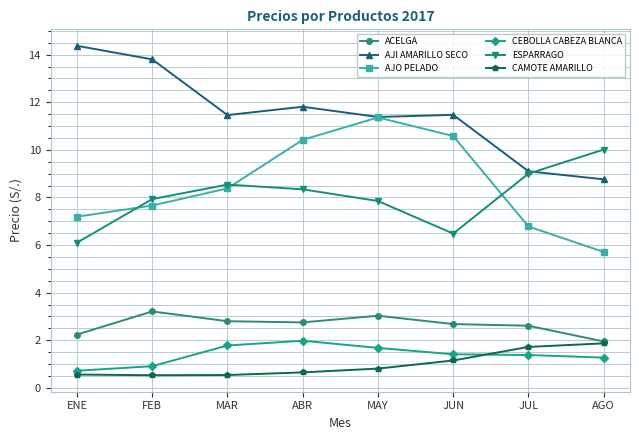

Which label corresponds to the largest value in the chart?

ENE